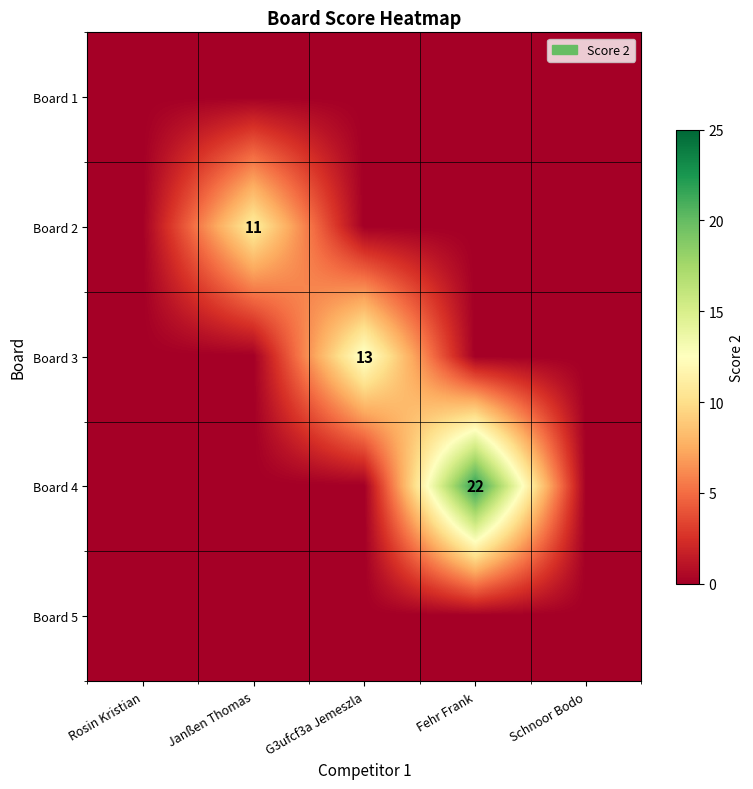

The value of Board 2 at Janßen Thomas is 5. True or false?

False